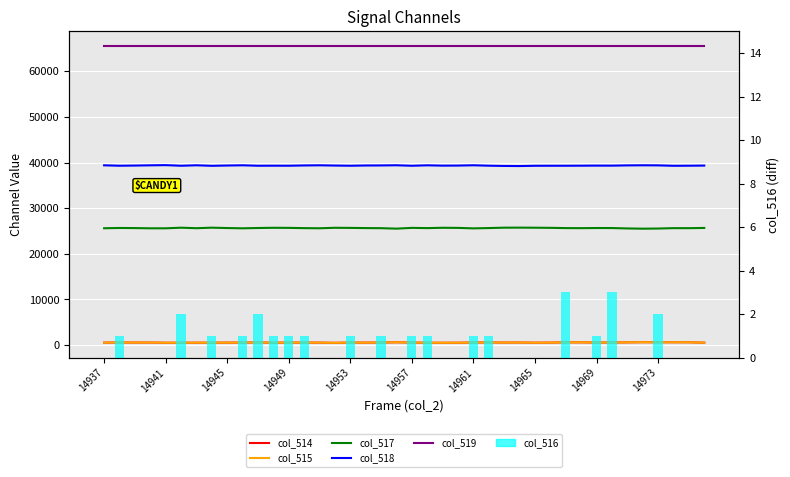

What is the maximum value for col_517?

25738